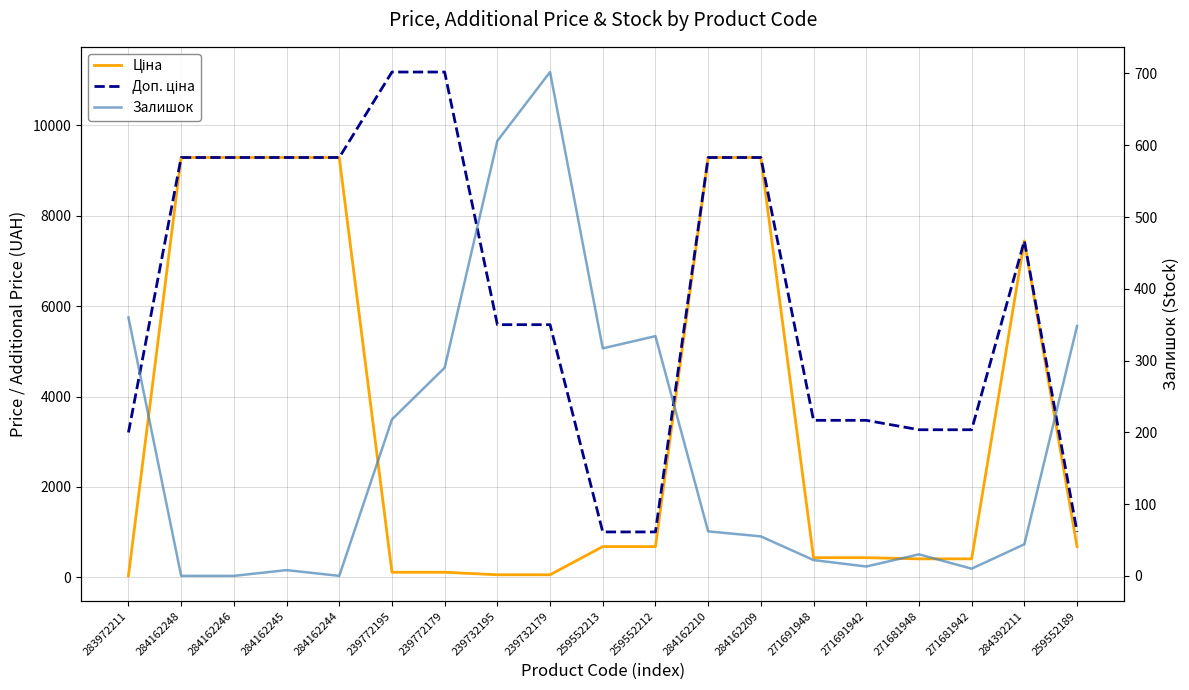

Rank the series by their maximum value, from lowest to highest.

Залишок, Ціна, Доп. ціна